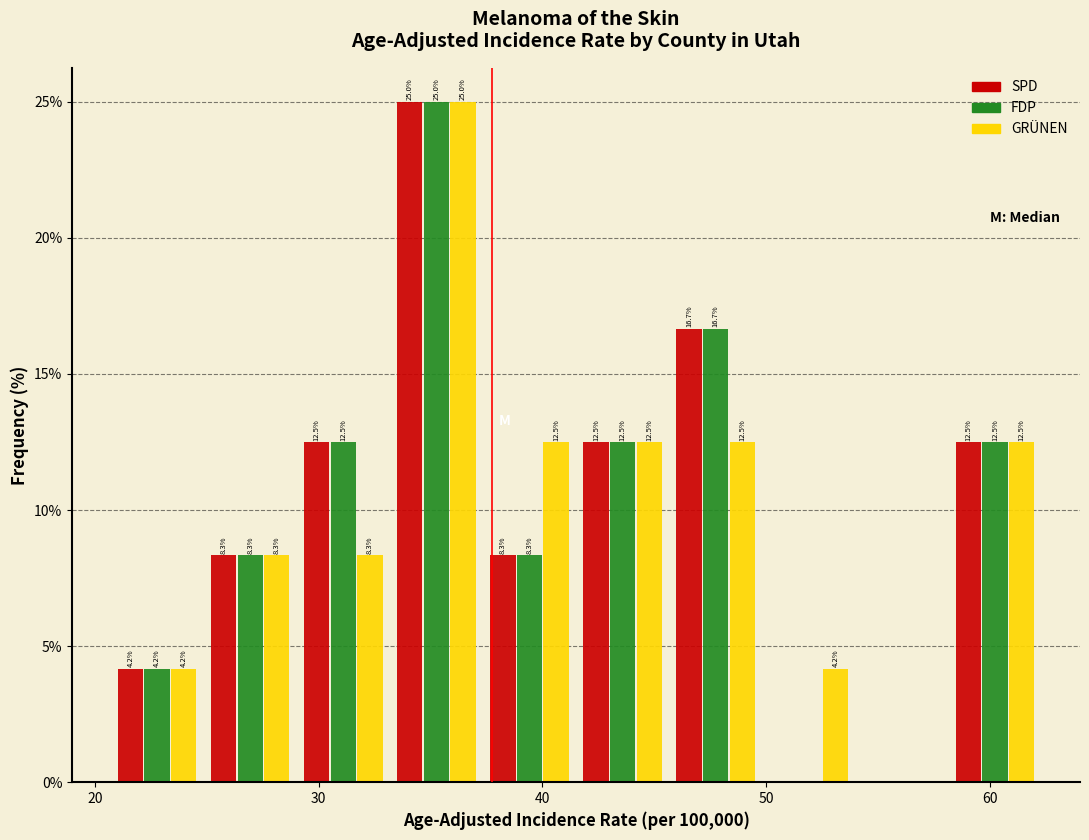

In the FDP series, which range on the x-axis has the tallest bar?

33 to 37